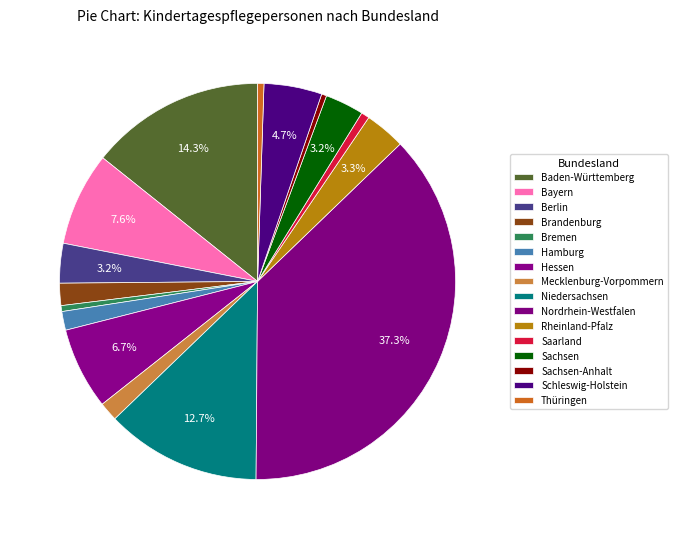

To the nearest percent, what is the difference between the Nordrhein-Westfalen and Thüringen slice percentages?

37%